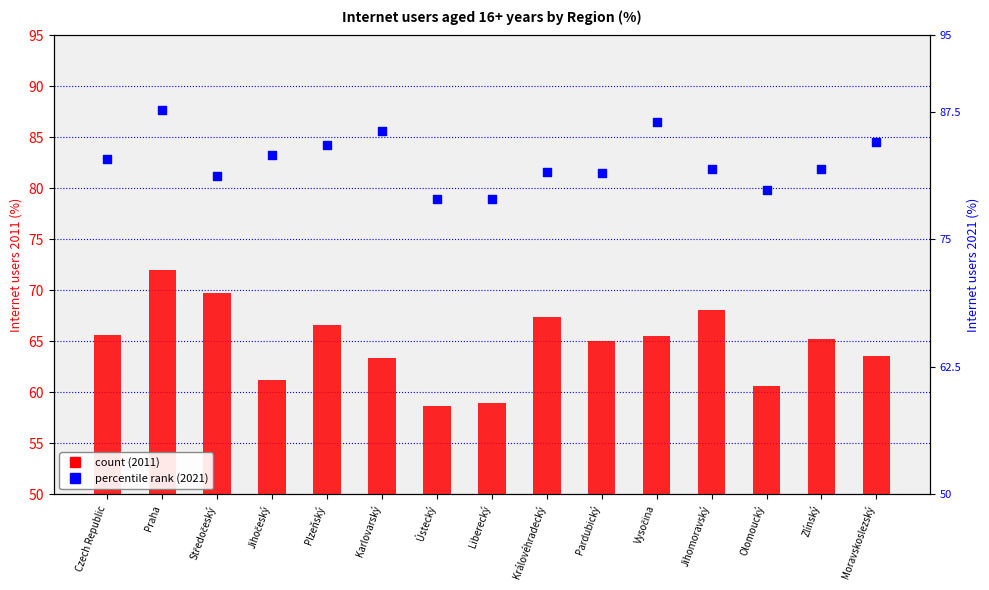

Which series reaches the maximum Y coordinate?

2021 (%)